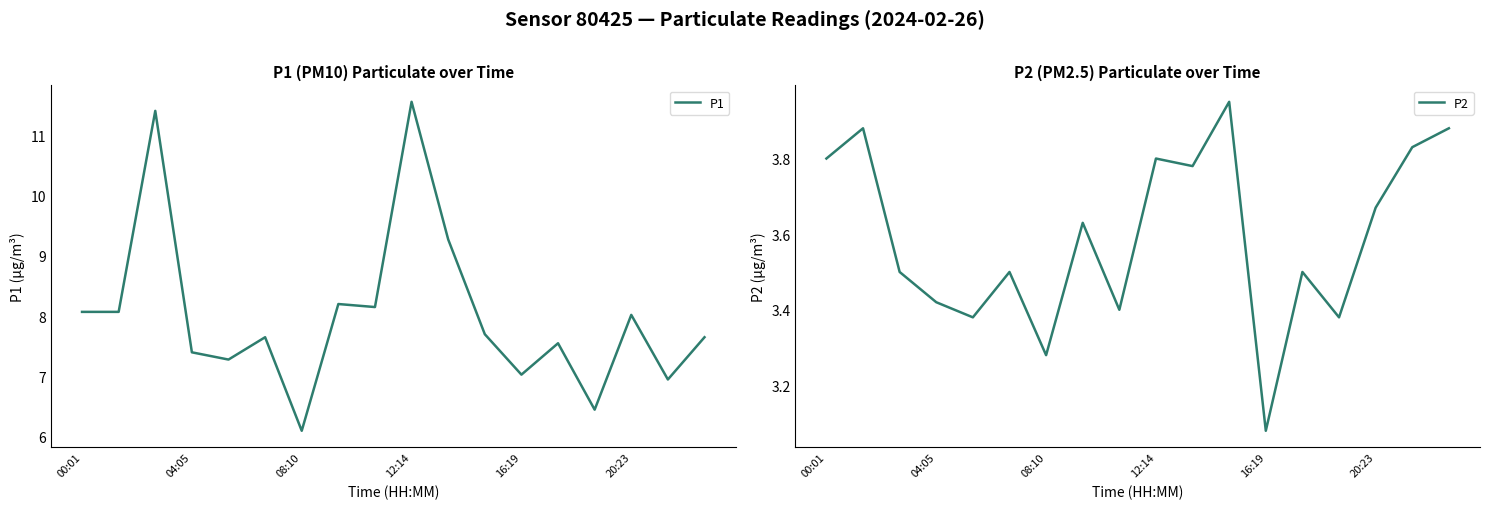

Is it true that P2 equals 6.0 at 17?

False